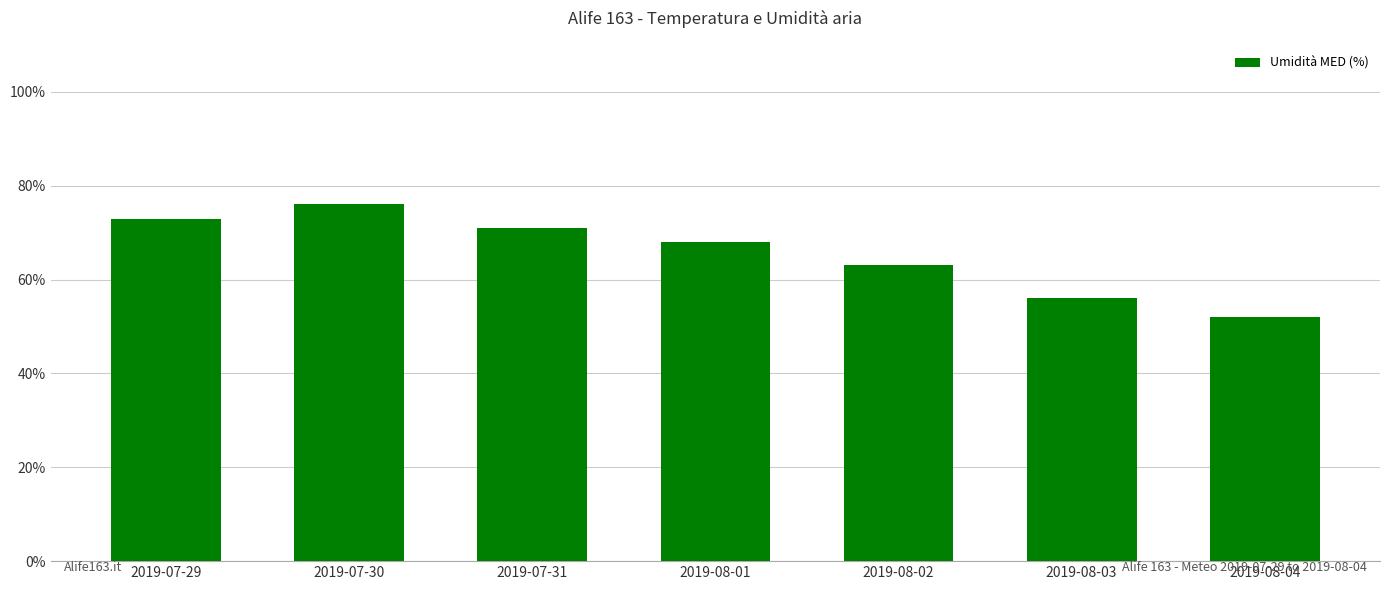

What position from the right is 2019-07-29?

7